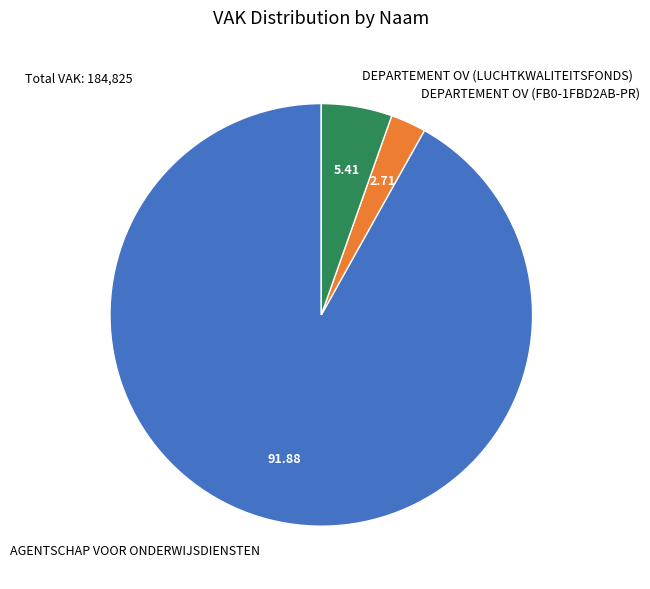

Do DEPARTEMENT OV (FB0-1FBD2AB-PR) and DEPARTEMENT OV (LUCHTKWALITEITSFONDS) together represent more than half of the pie?

No